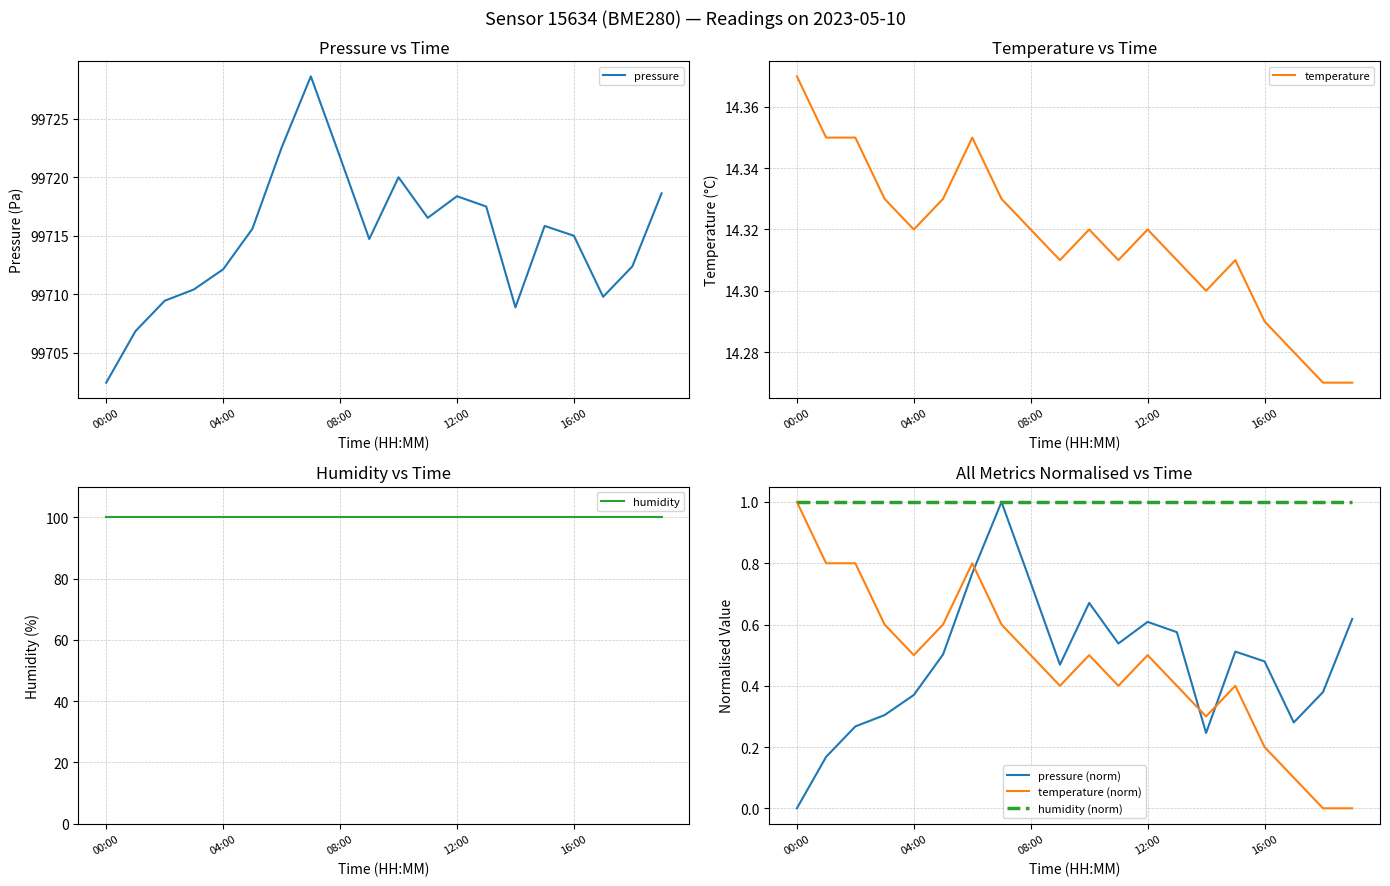

What are all the series names shown in the legend?

pressure, temperature, humidity, pressure (norm), temperature (norm), humidity (norm)